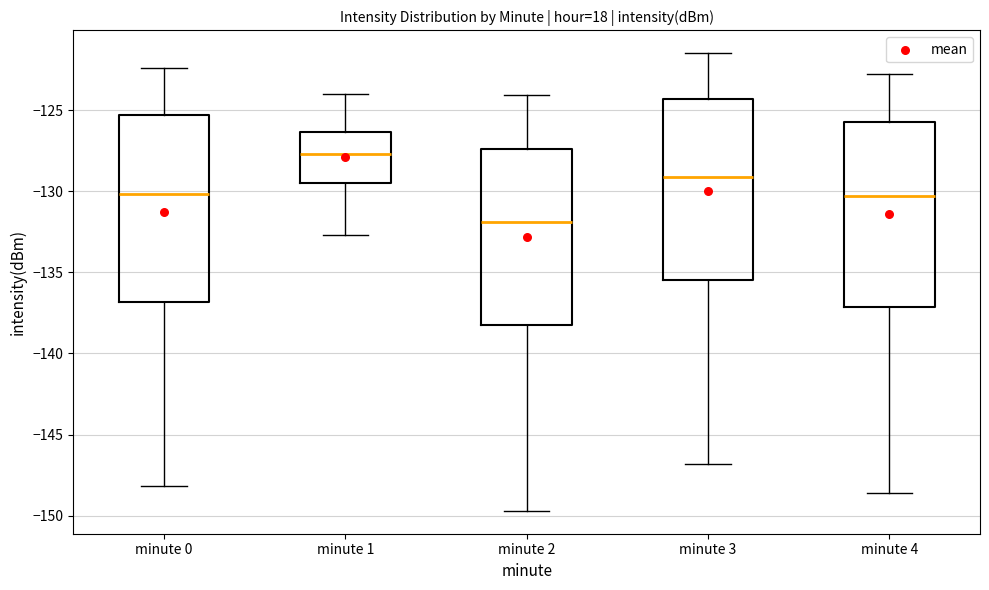

Reading left to right, read every box against the y-axis: the position of its median line, the range the box covers, and the ends of its whiskers. The values are not printed on the chart, so give them approximately, as read against the axis.

minute 0: median -130.0, box -137.0 to -125.5, whiskers -148.0 to -122.5
minute 1: median -127.5, box -129.5 to -126.5, whiskers -132.5 to -124.0
minute 2: median -132.0, box -138.0 to -127.5, whiskers -149.5 to -124.0
minute 3: median -129.0, box -135.5 to -124.5, whiskers -147.0 to -121.5
minute 4: median -130.5, box -137.0 to -125.5, whiskers -148.5 to -123.0